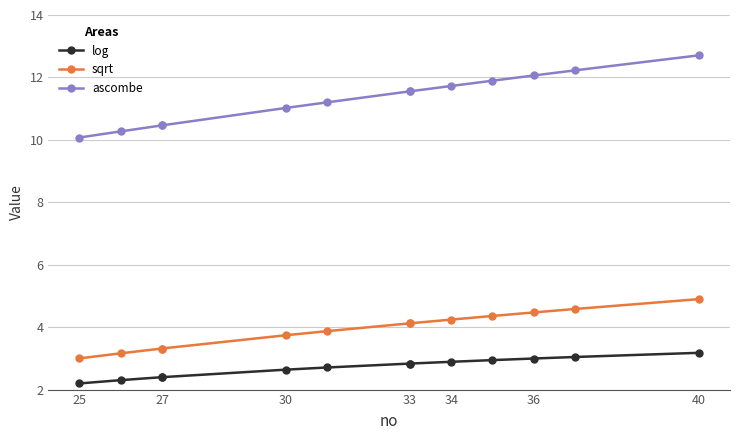

The sqrt series shows 6.3 at 33. True or false?

False